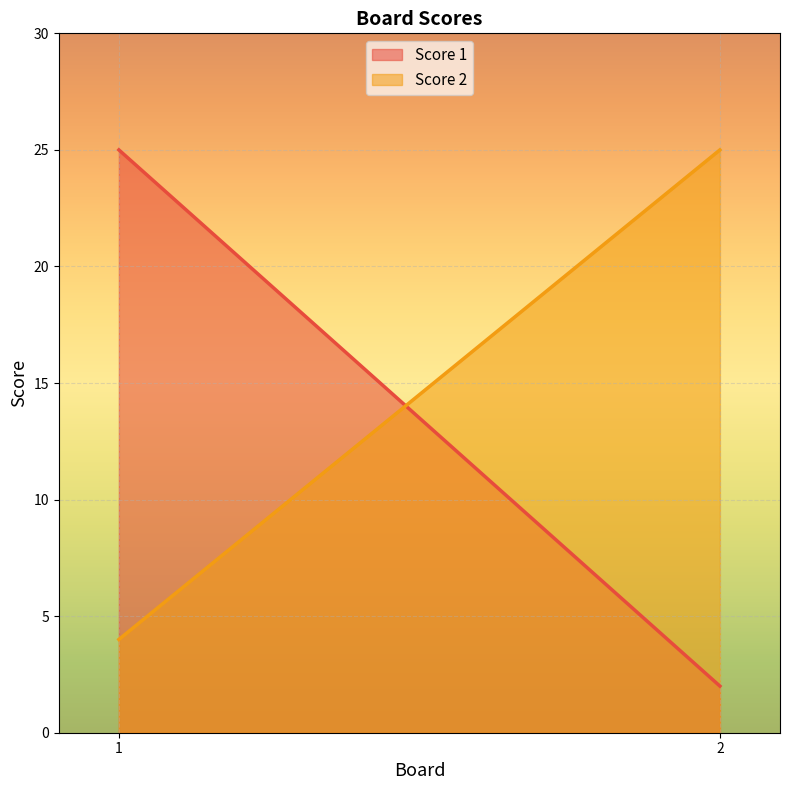

The value of Score 2 at 2 is 25. True or false?

True